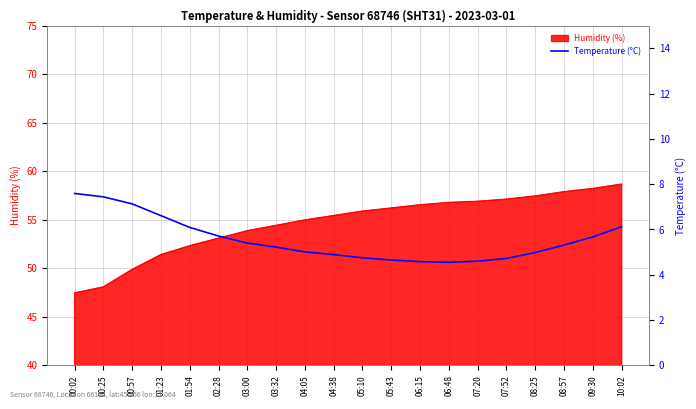

Which label corresponds to the smallest value in the chart?

06:48